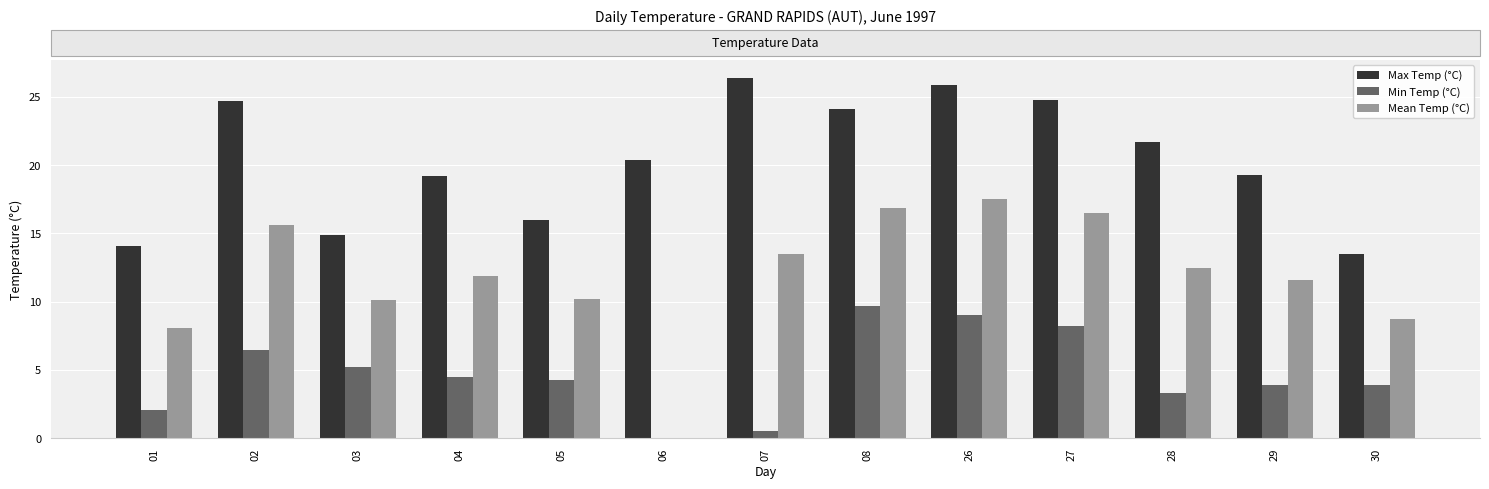

What is the spread (max minus min) of values at 26?

16.9